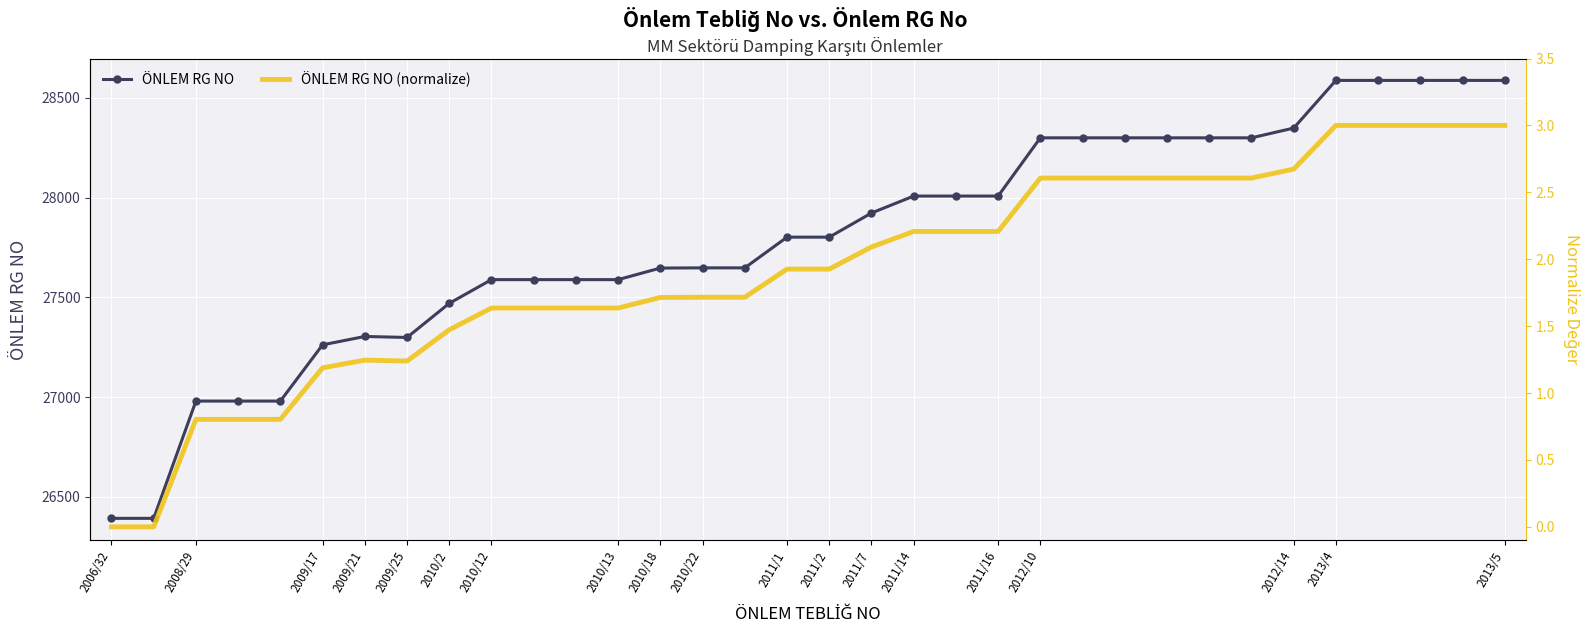

Is this an area chart (filled region under the line)?

No